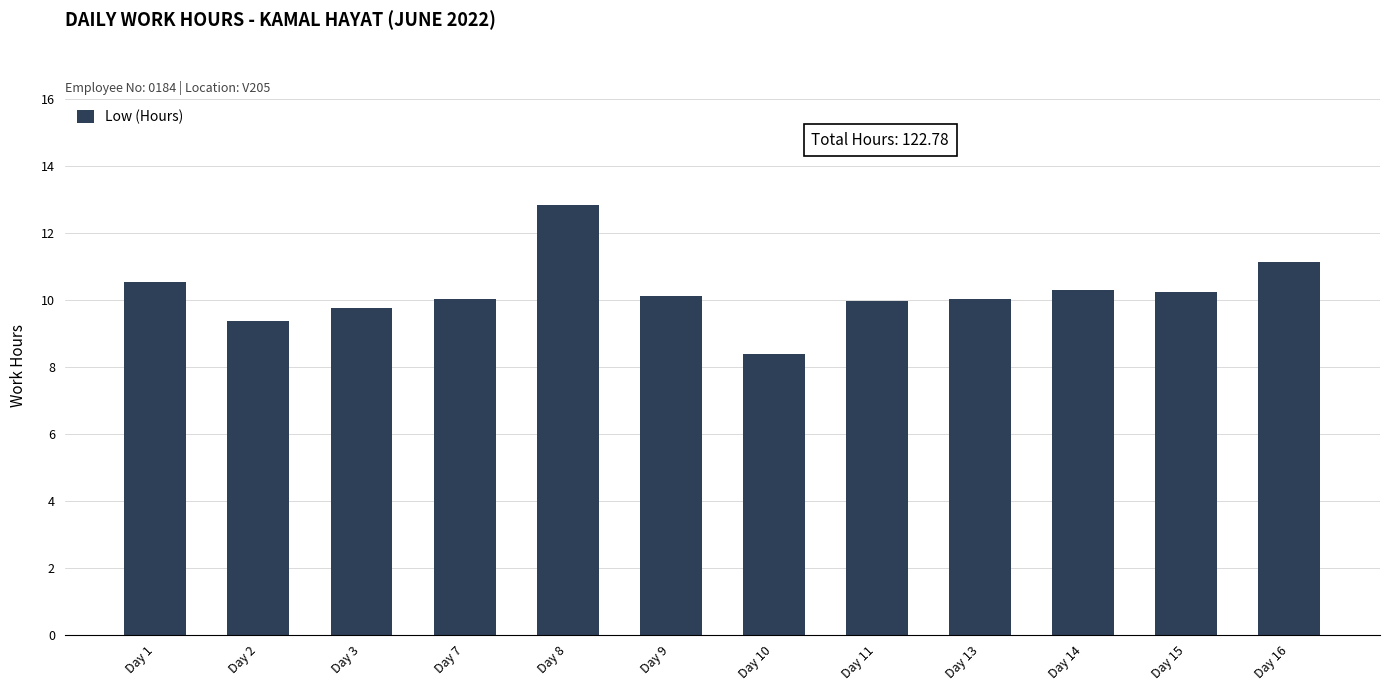

At which category does the chart reach its peak across all series?

Day 8